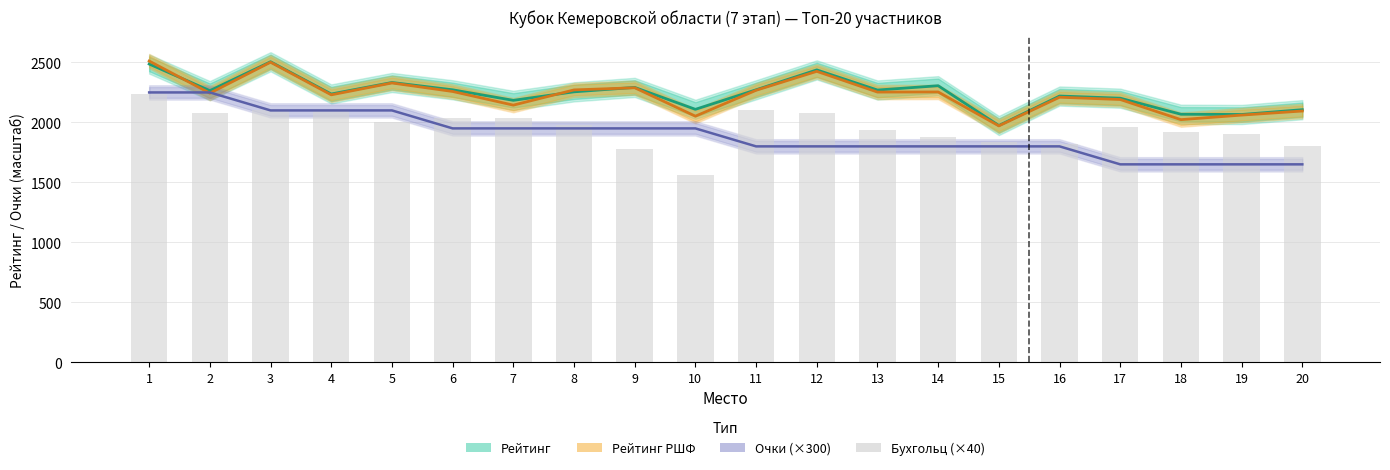

What is the value of the Очки (×300) bar at the 20th from the left?

1650